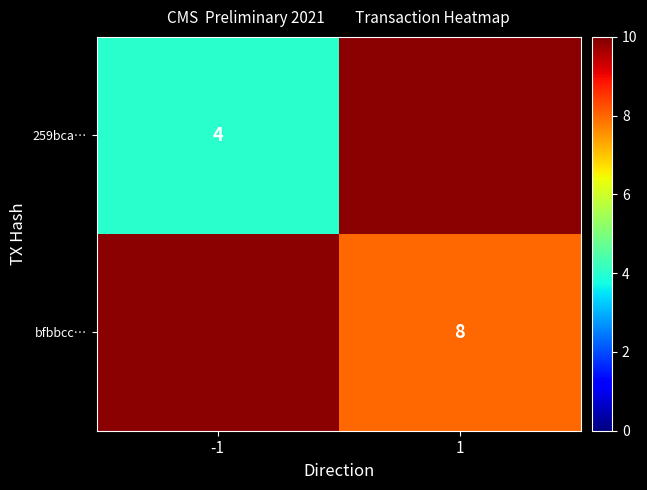

Is it true that bfbbcc… equals 8 at 1?

True